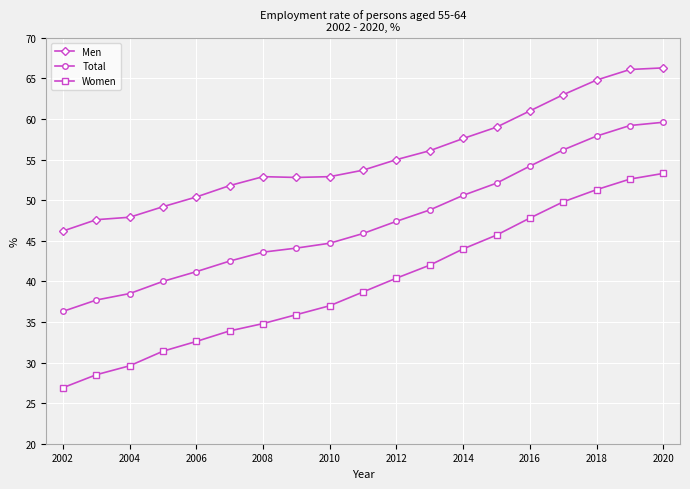

What is the lowest value of the Men series?

46.2